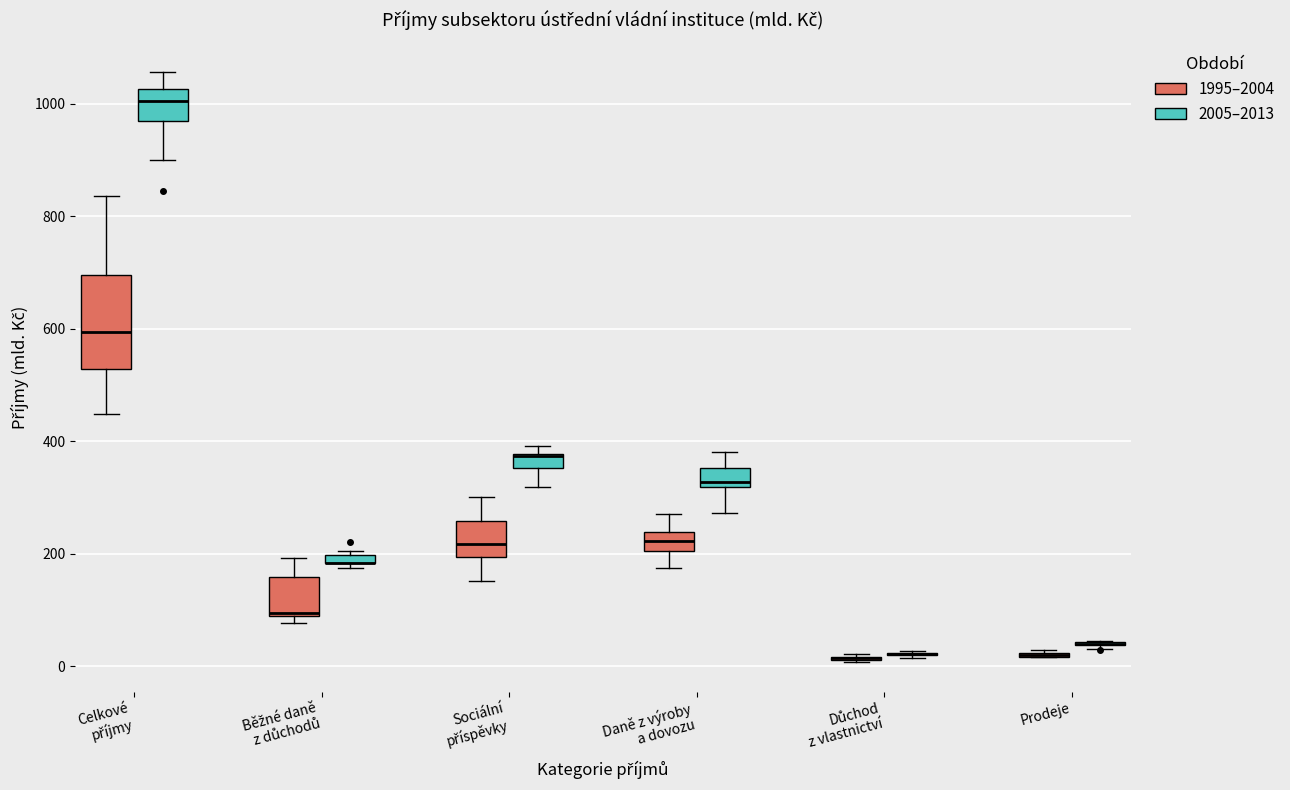

Comparing the boxes themselves (not the whiskers), which one is the tallest?

Celkové příjmy (1995–2004)